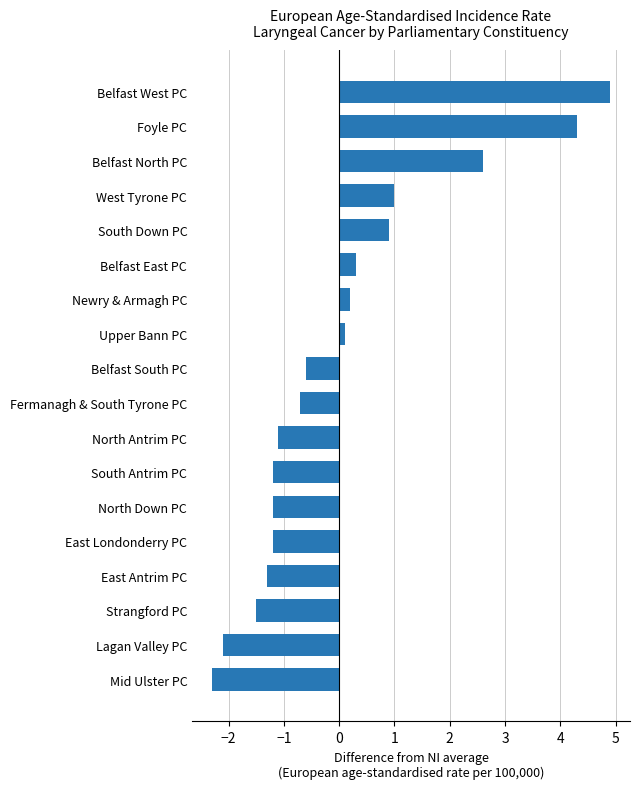

Between Newry & Armagh PC and East Antrim PC, which is larger?

Newry & Armagh PC